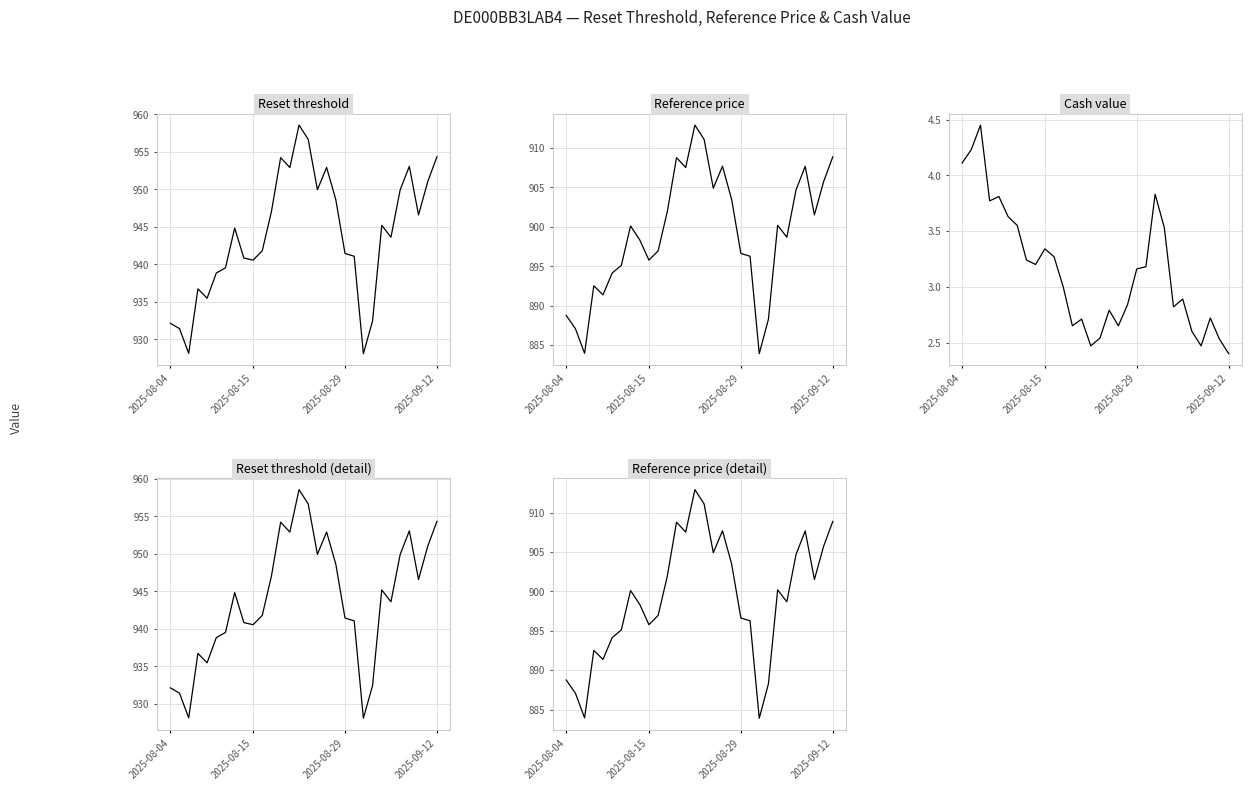

Read the Reset threshold (detail) value at 27.

946.6